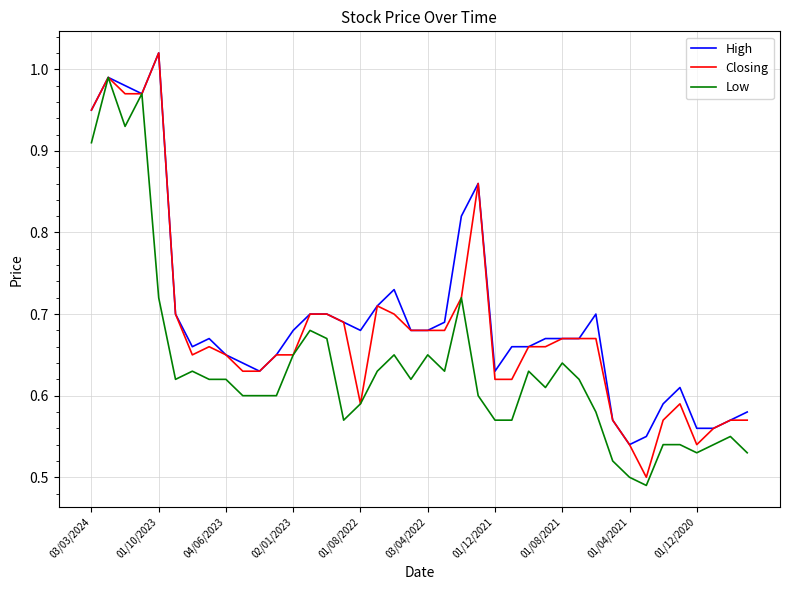

At how many categories does at least one series exceed 0?

40